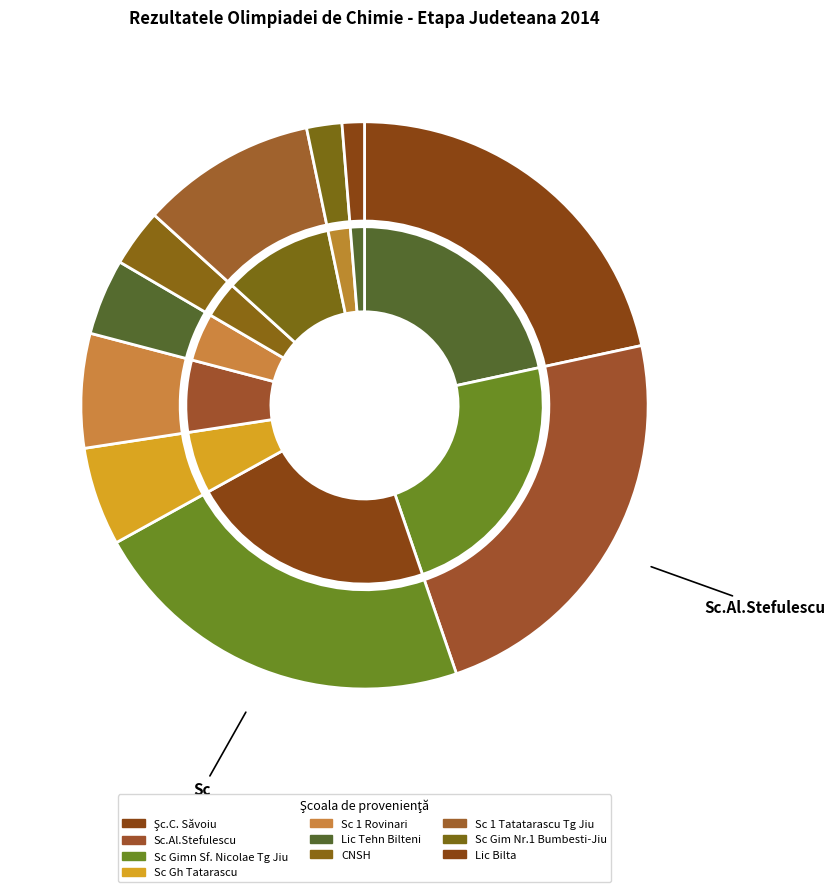

Is CNSH the majority of the pie?

No